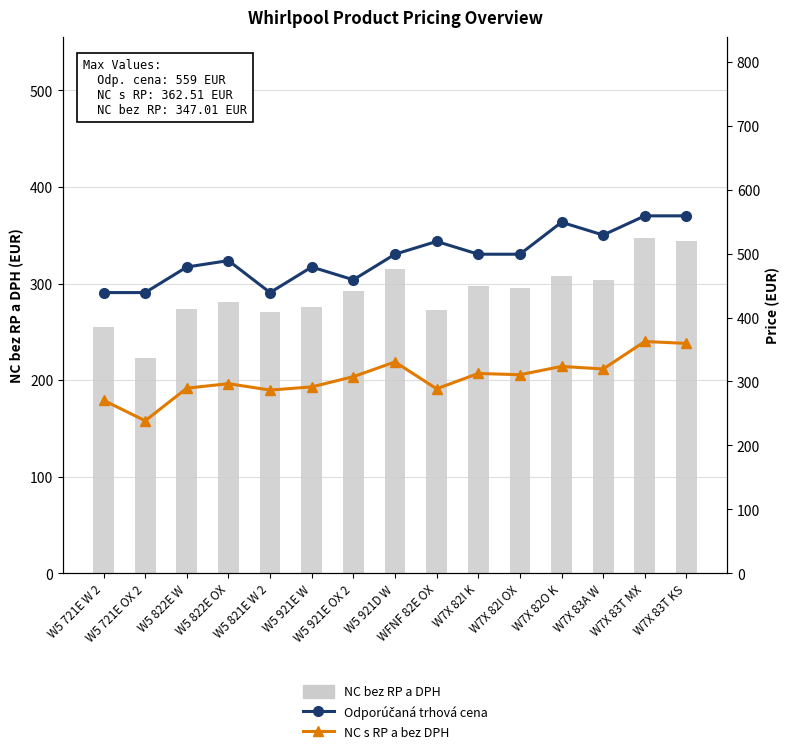

Rank the series by their maximum value, from highest to lowest.

Odporúčaná trhová cena, NC s RP a bez DPH, NC bez RP a DPH